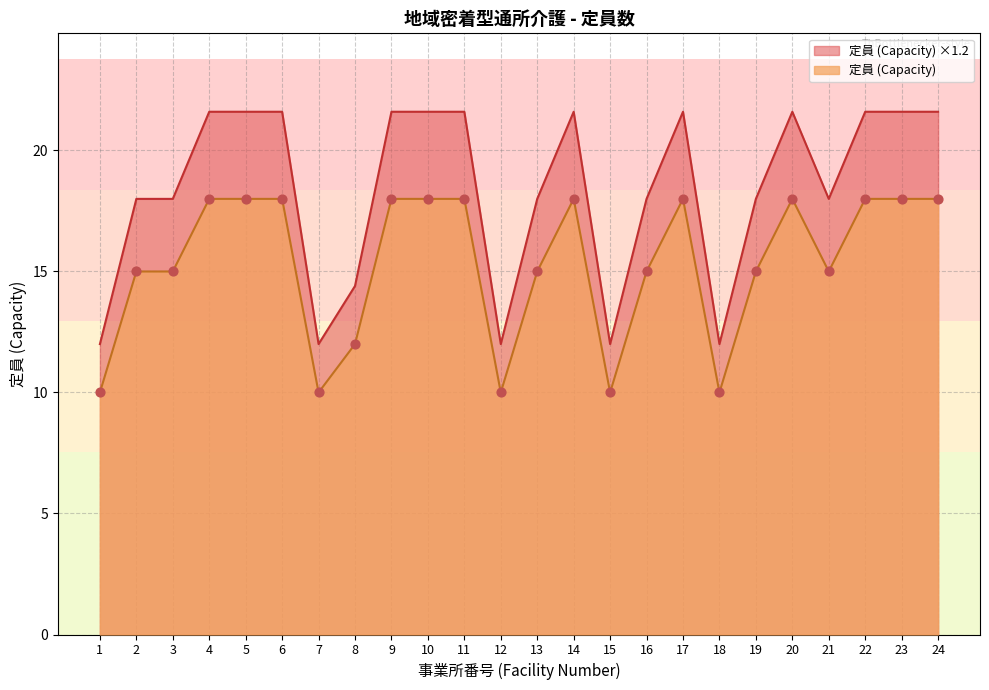

What is the change in value from 12 to 20?

+9.6